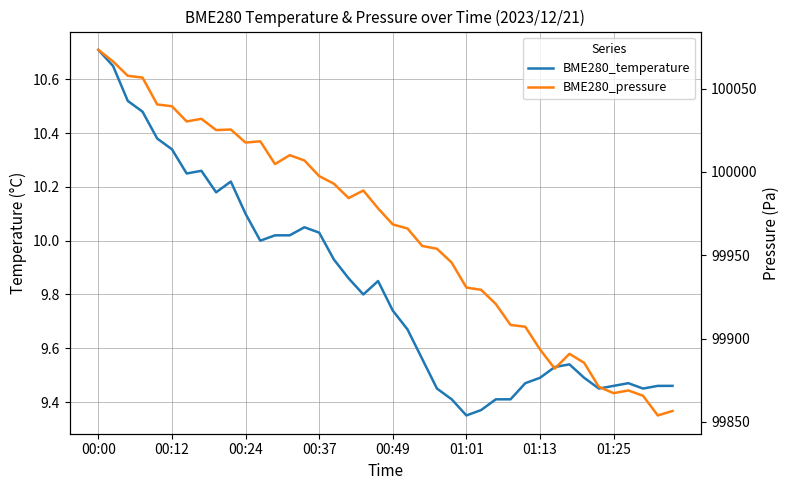

What is the spread (max minus min) of values at 8?

100014.9